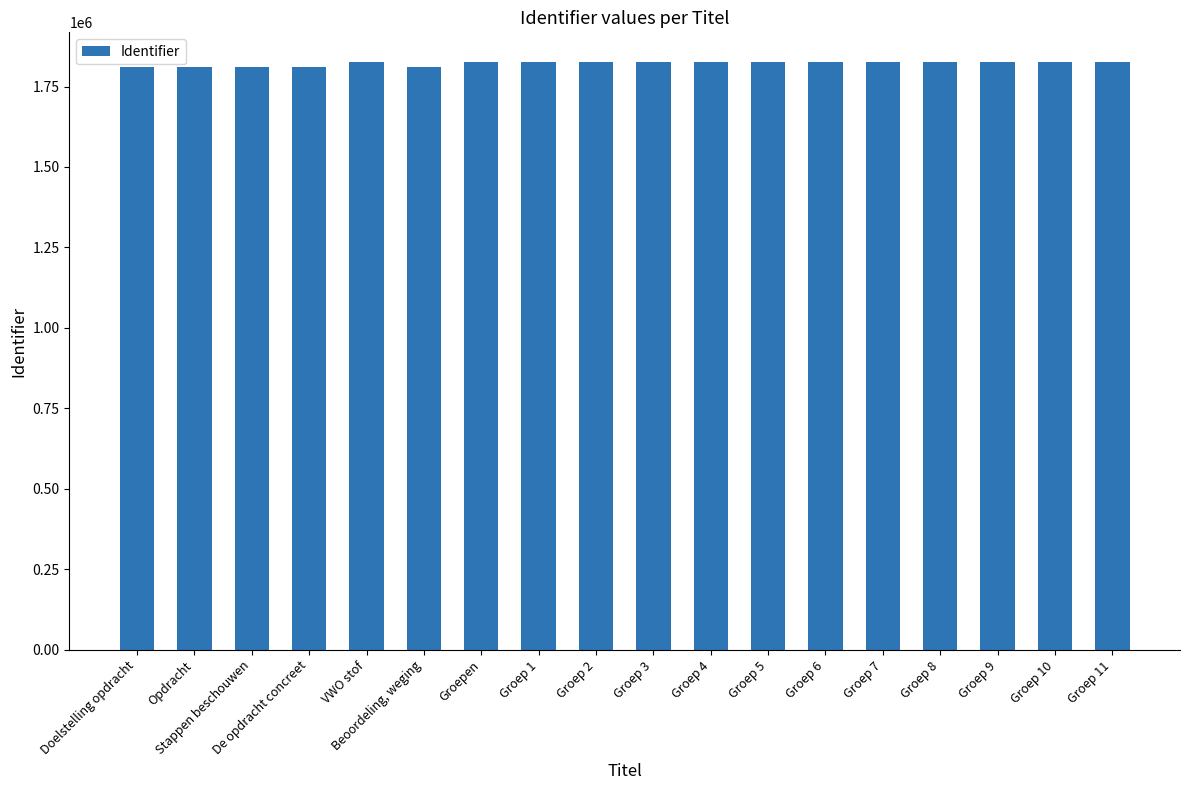

List the labels in order of value, smallest first.

Opdracht, Doelstelling opdracht, Stappen beschouwen, De opdracht concreet, Beoordeling, weging, VWO stof, Groepen, Groep 1, Groep 2, Groep 3, Groep 4, Groep 5, Groep 6, Groep 7, Groep 8, Groep 9, Groep 10, Groep 11